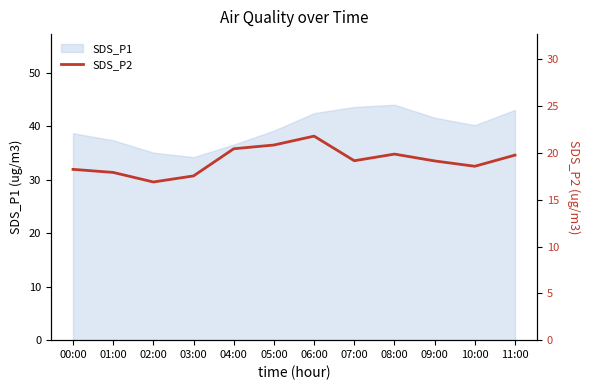

What is the label of the 11th point from the right?

01:00